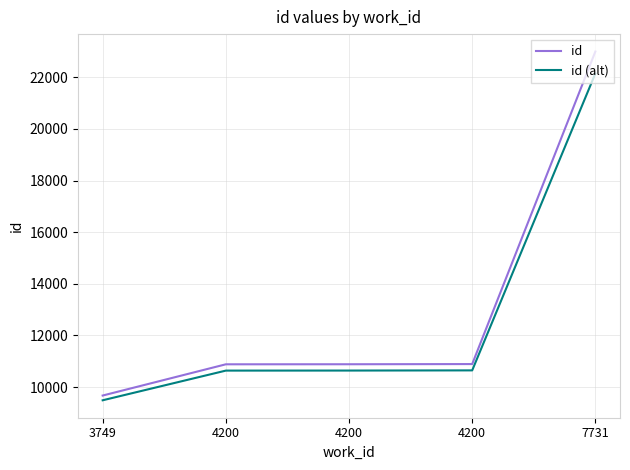

True or false: id and id (alt) intersect in this chart.

False